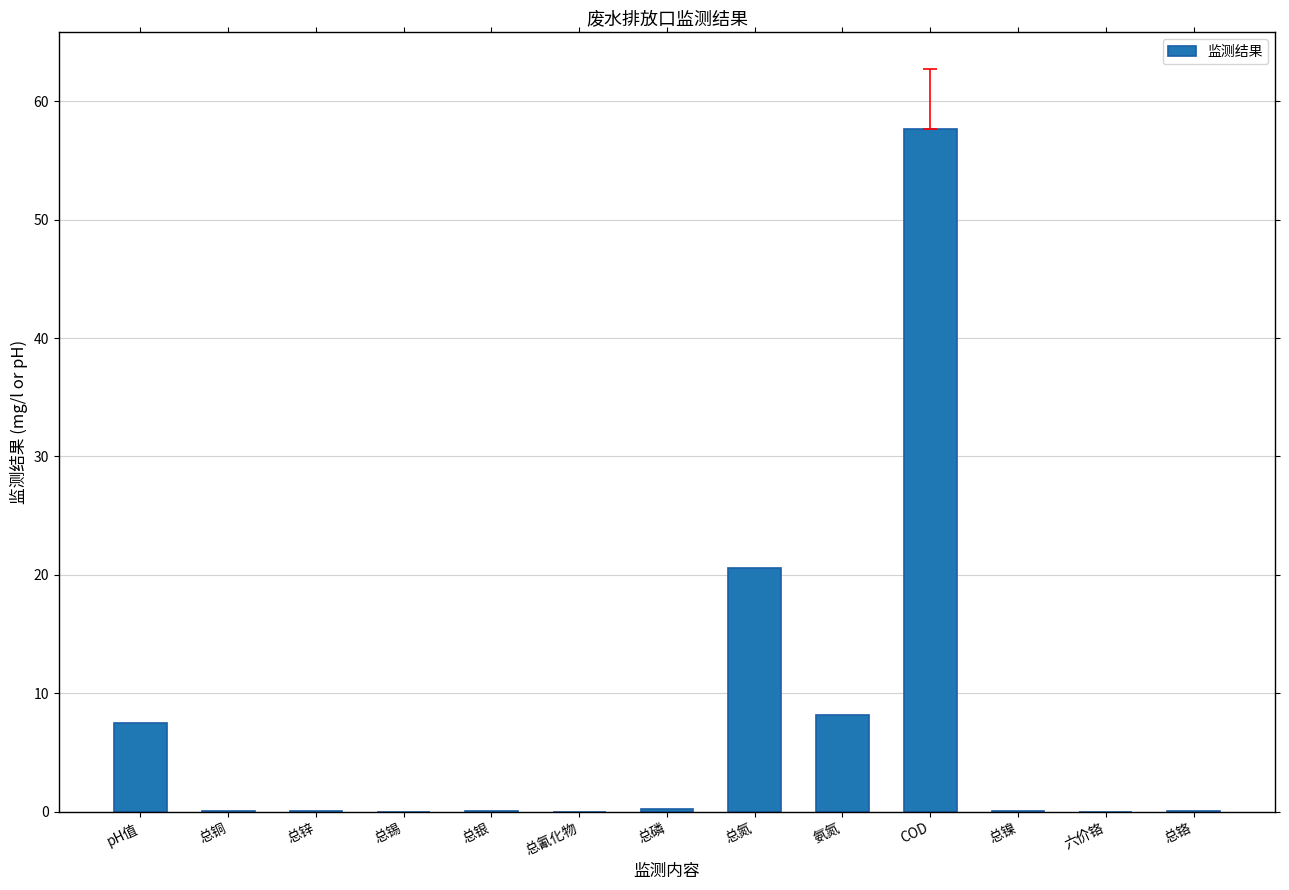

How many series are shown in this chart?

1